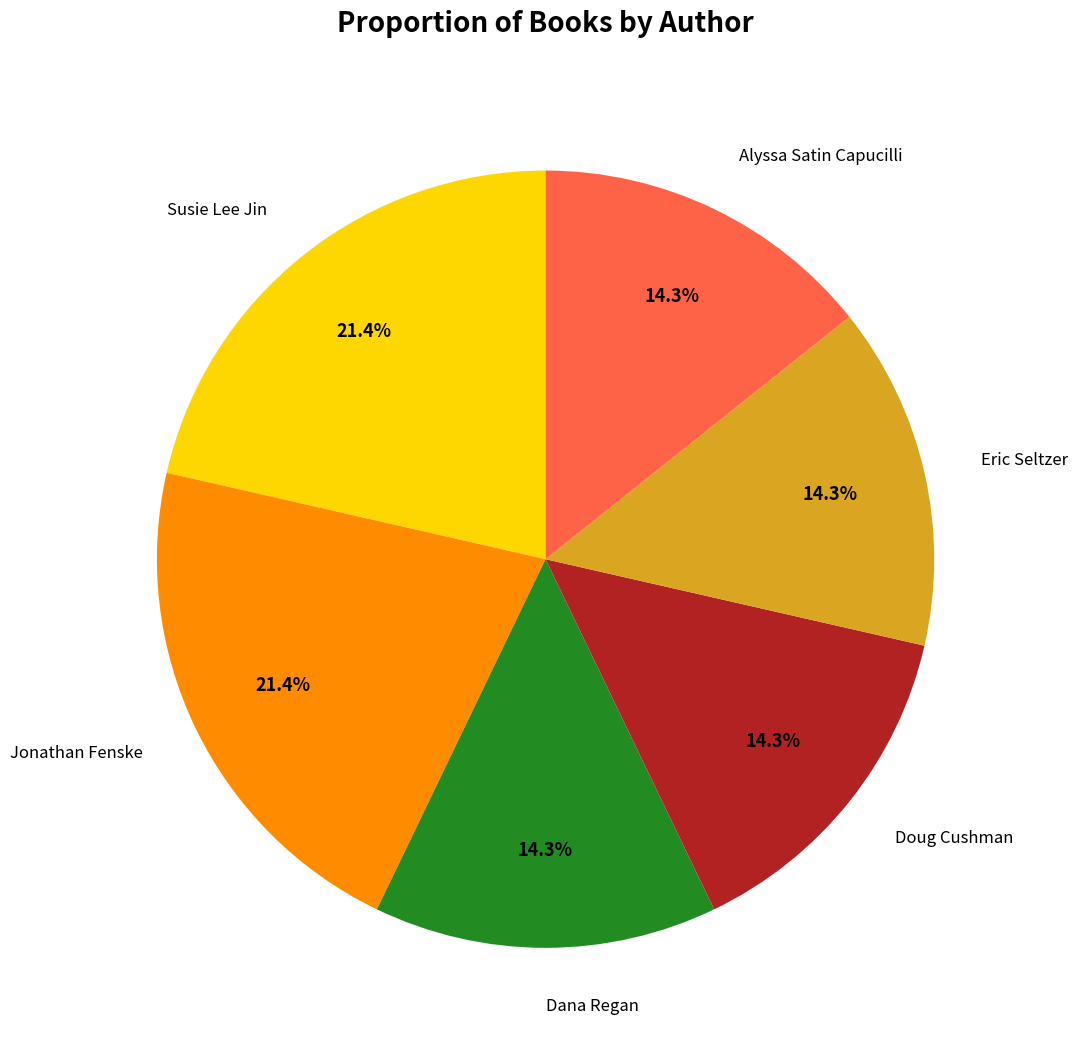

How many segments does this pie chart have?

6